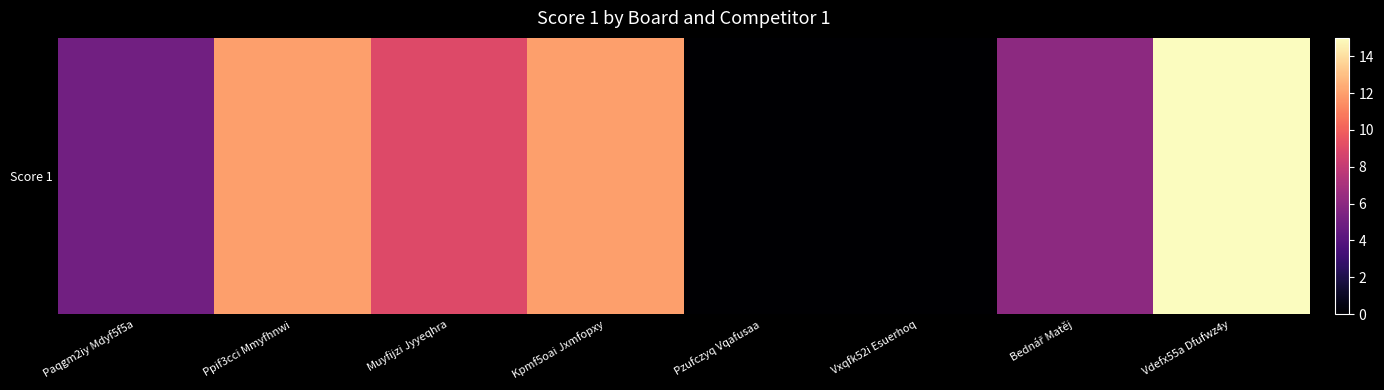

The value at Kpmf5oai Jxmfopxy is 18. True or false?

False